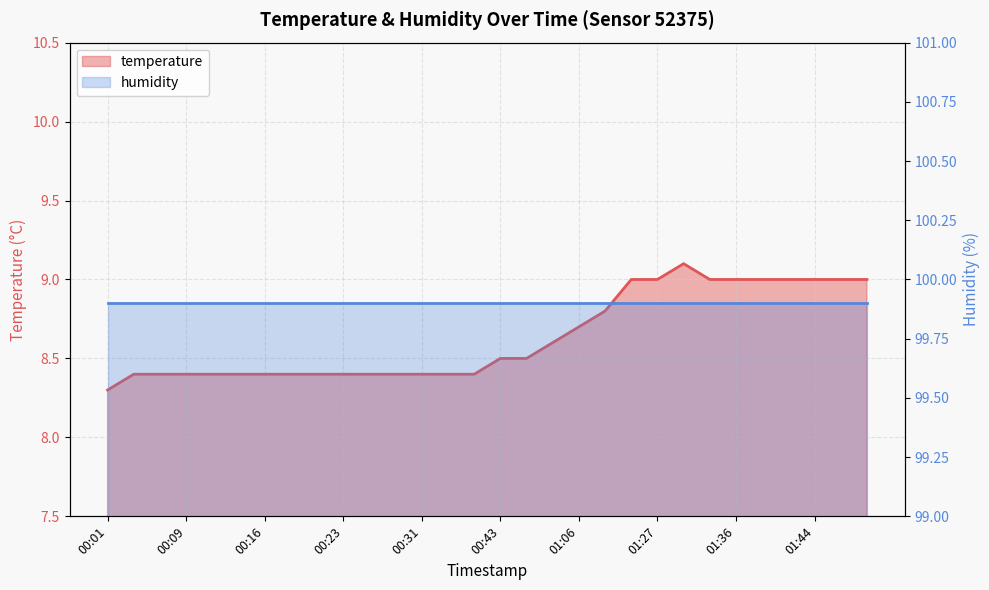

What is the average value?

8.6